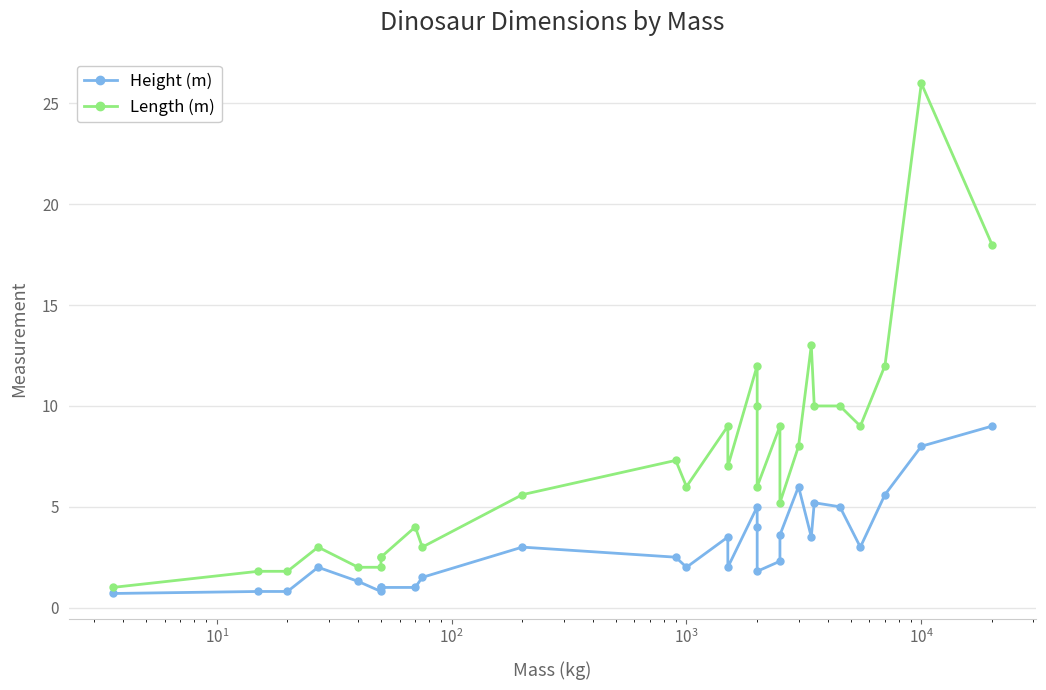

What is the sum of all Length (m) values?

206.7